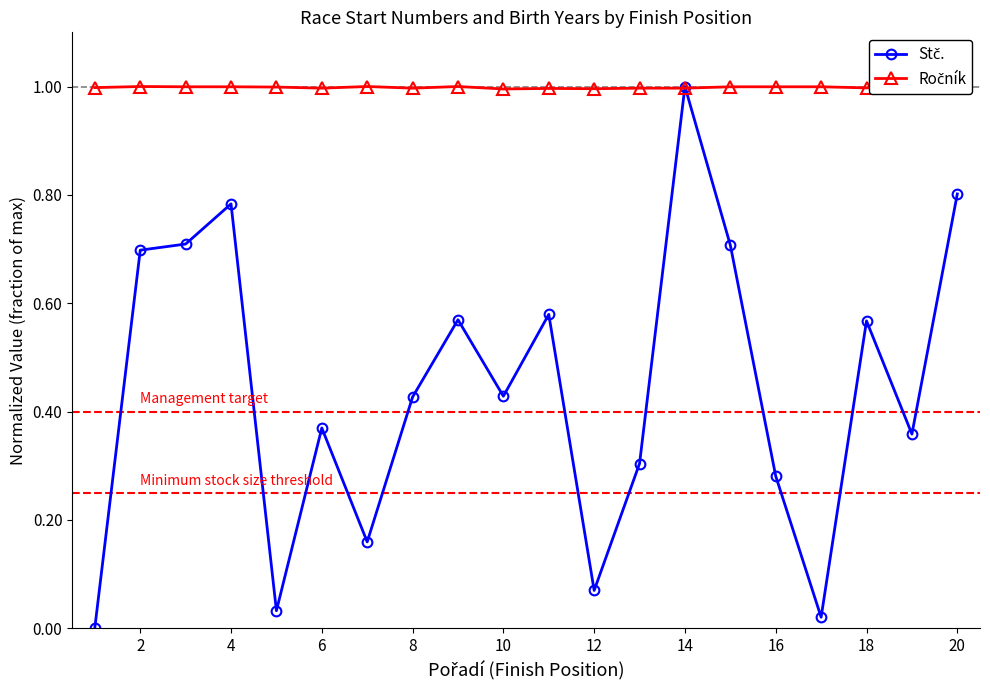

What is the maximum value shown in the chart?

1.0